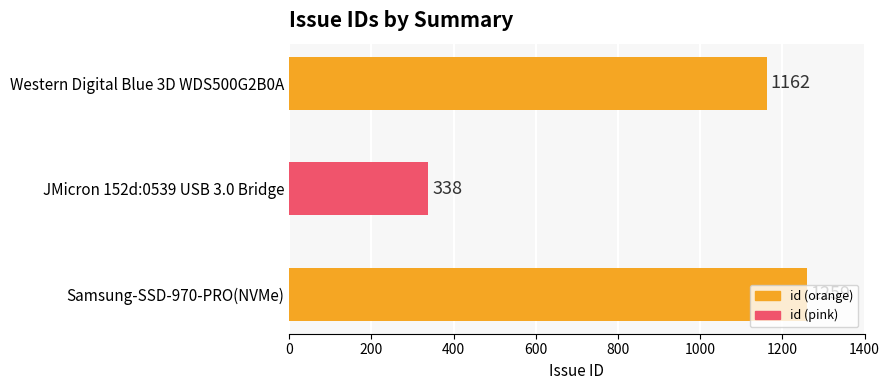

Which label corresponds to the smallest value in the chart?

JMicron 152d:0539 USB 3.0 Bridge